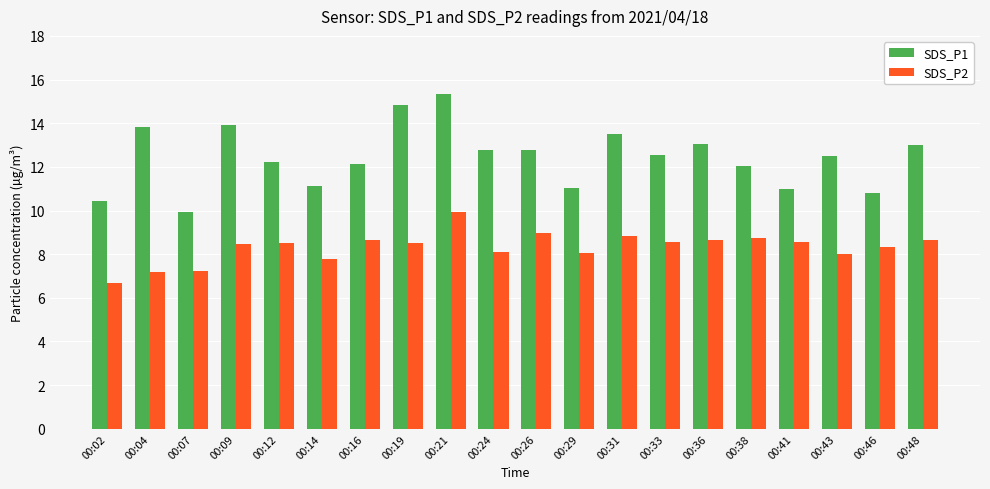

Which category has the lowest value across all series?

00:02